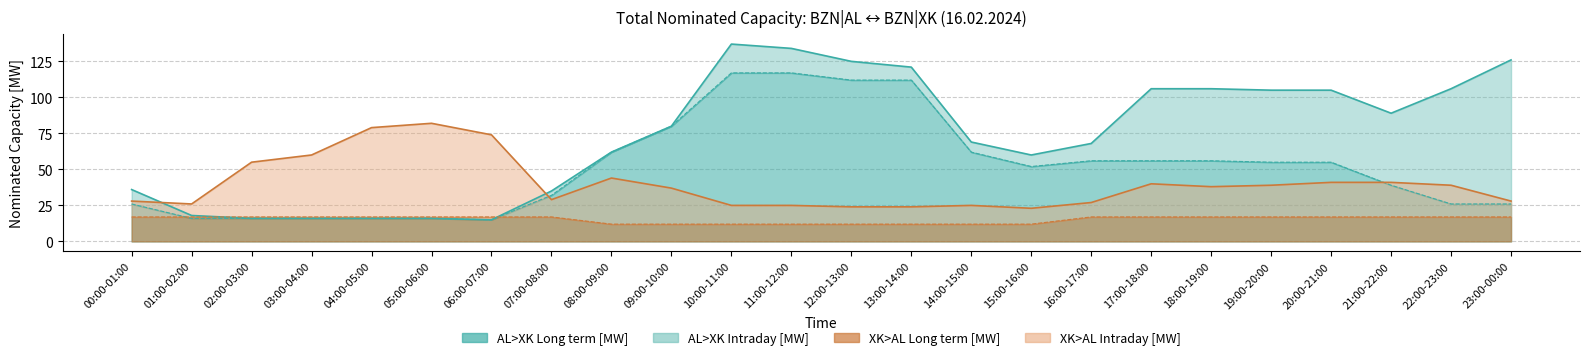

Reading right to left, transcribe all the data shown in this chart.

AL>XK Long term [MW]: 23:00-00:00=26	22:00-23:00=26	21:00-22:00=39	20:00-21:00=55	19:00-20:00=55	18:00-19:00=56	17:00-18:00=56	16:00-17:00=56	15:00-16:00=52	14:00-15:00=62	13:00-14:00=112	12:00-13:00=112	11:00-12:00=117	10:00-11:00=117	09:00-10:00=80	08:00-09:00=62	07:00-08:00=32	06:00-07:00=15	05:00-06:00=16	04:00-05:00=16	03:00-04:00=16	02:00-03:00=16	01:00-02:00=16	00:00-01:00=26
AL>XK Intraday [MW]: 23:00-00:00=126	22:00-23:00=106	21:00-22:00=89	20:00-21:00=105	19:00-20:00=105	18:00-19:00=106	17:00-18:00=106	16:00-17:00=68	15:00-16:00=60	14:00-15:00=69	13:00-14:00=121	12:00-13:00=125	11:00-12:00=134	10:00-11:00=137	09:00-10:00=80	08:00-09:00=62	07:00-08:00=35	06:00-07:00=15	05:00-06:00=16	04:00-05:00=16	03:00-04:00=16	02:00-03:00=16	01:00-02:00=18	00:00-01:00=36
XK>AL Long term [MW]: 23:00-00:00=17	22:00-23:00=17	21:00-22:00=17	20:00-21:00=17	19:00-20:00=17	18:00-19:00=17	17:00-18:00=17	16:00-17:00=17	15:00-16:00=12	14:00-15:00=12	13:00-14:00=12	12:00-13:00=12	11:00-12:00=12	10:00-11:00=12	09:00-10:00=12	08:00-09:00=12	07:00-08:00=17	06:00-07:00=17	05:00-06:00=17	04:00-05:00=17	03:00-04:00=17	02:00-03:00=17	01:00-02:00=17	00:00-01:00=17
XK>AL Intraday [MW]: 23:00-00:00=28	22:00-23:00=39	21:00-22:00=41	20:00-21:00=41	19:00-20:00=39	18:00-19:00=38	17:00-18:00=40	16:00-17:00=27	15:00-16:00=23	14:00-15:00=25	13:00-14:00=24	12:00-13:00=24	11:00-12:00=25	10:00-11:00=25	09:00-10:00=37	08:00-09:00=44	07:00-08:00=29	06:00-07:00=74	05:00-06:00=82	04:00-05:00=79	03:00-04:00=60	02:00-03:00=55	01:00-02:00=26	00:00-01:00=28